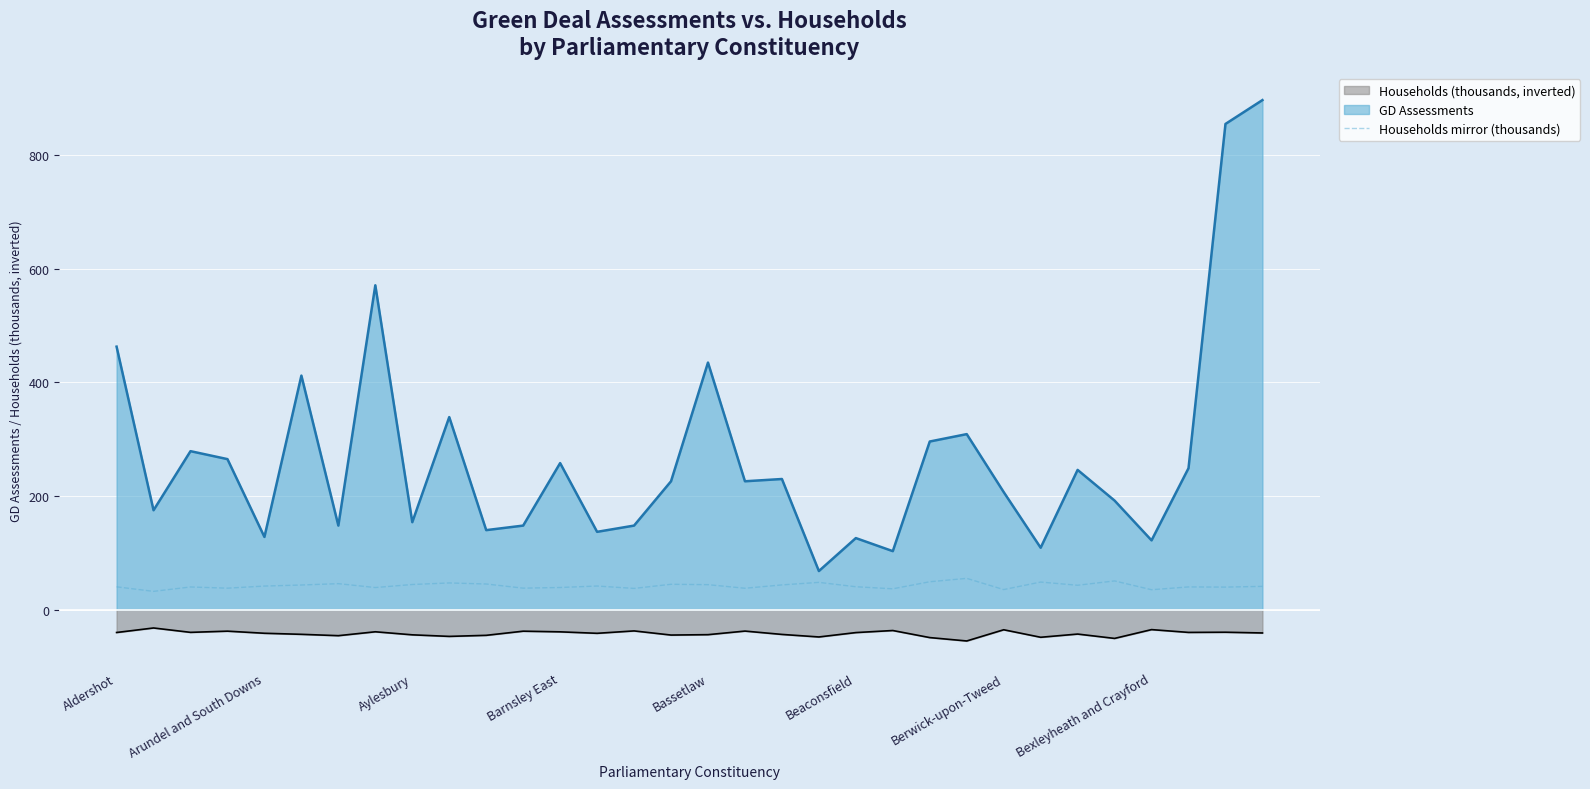

Rank the series at Barnsley East from highest to lowest value.

GD Assessments, Households mirror (thousands), Households (thousands, inverted)